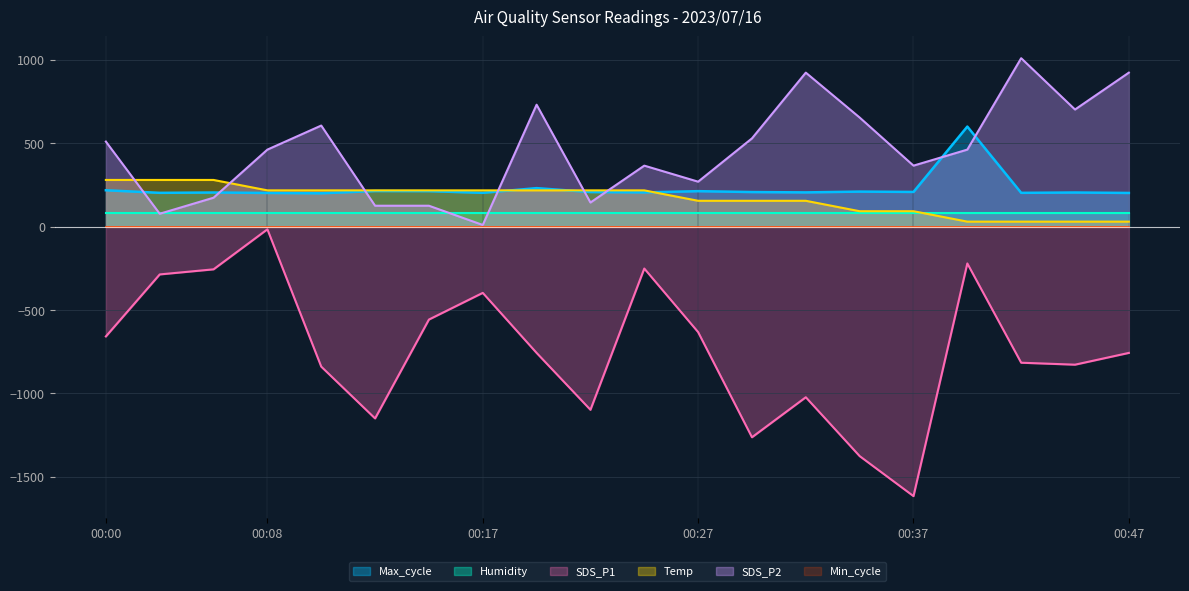

What is the minimum value shown in the chart?

-1616.0